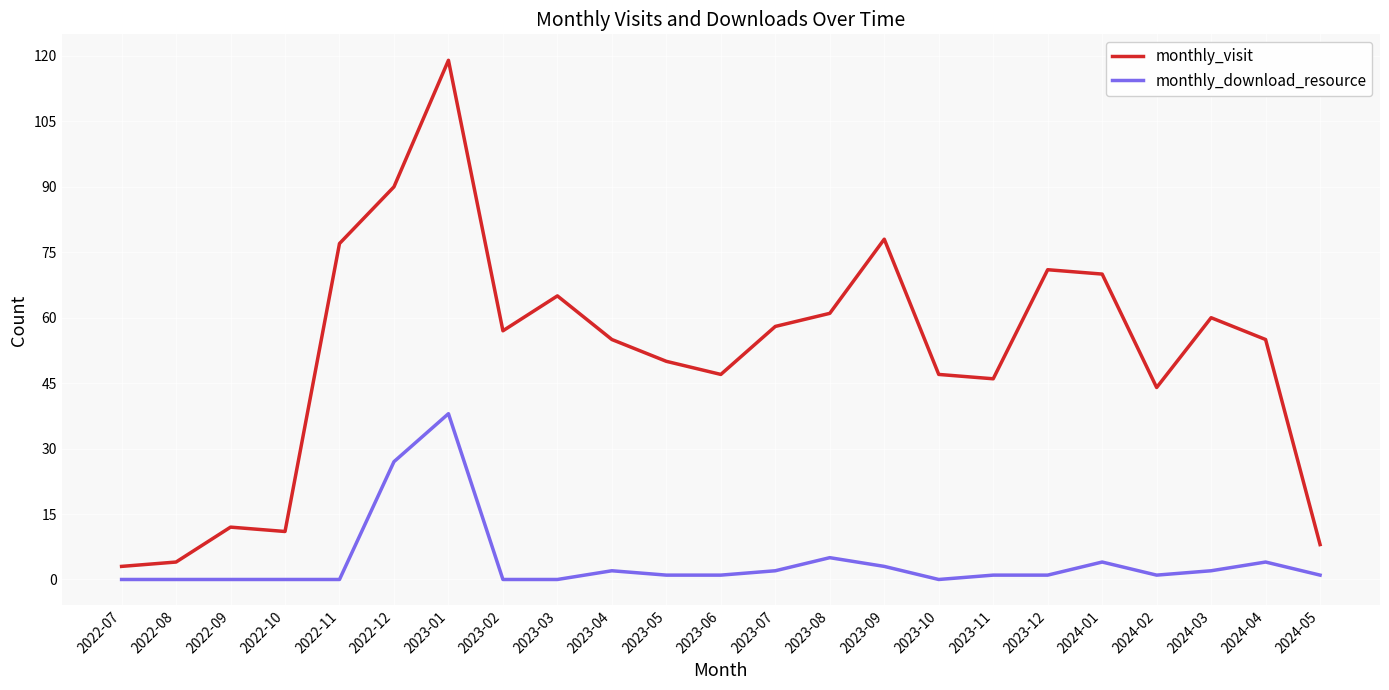

Which series has the widest spread of values?

monthly_visit